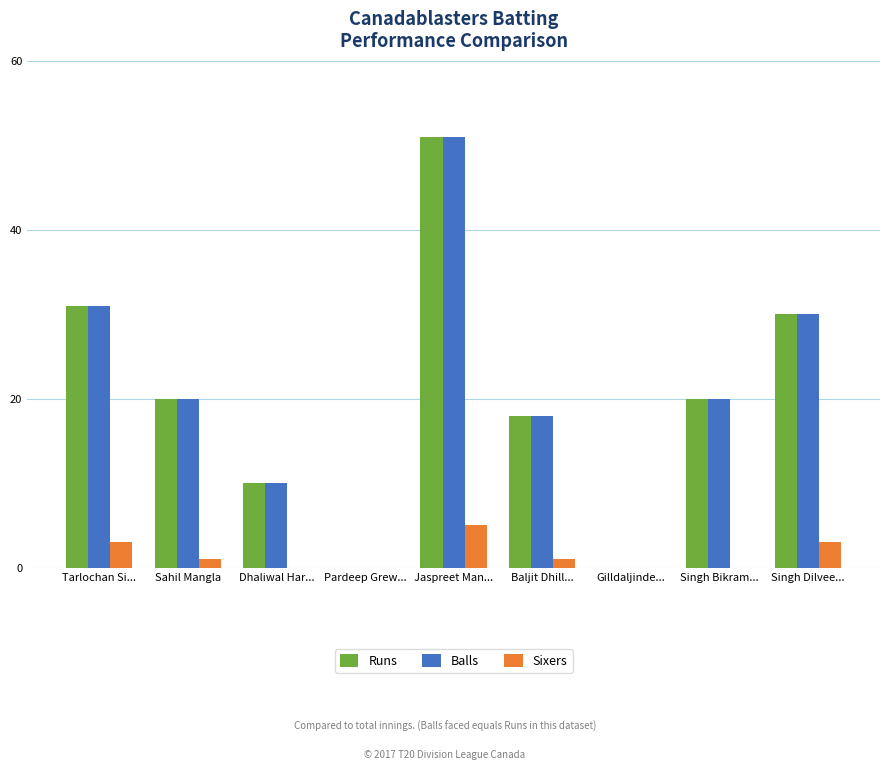

The value of Runs at Singh Dilvee... is 30. True or false?

True